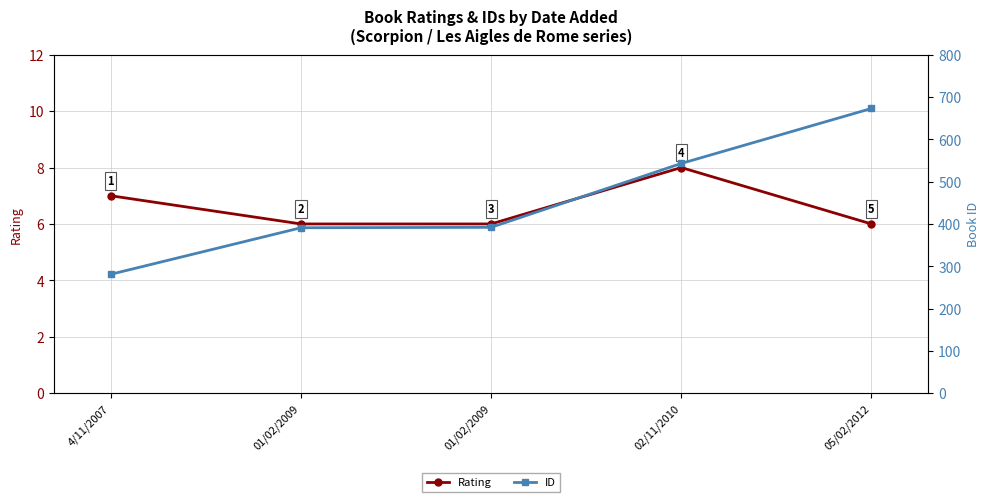

What is the label of the 1st point from the left?

4/11/2007